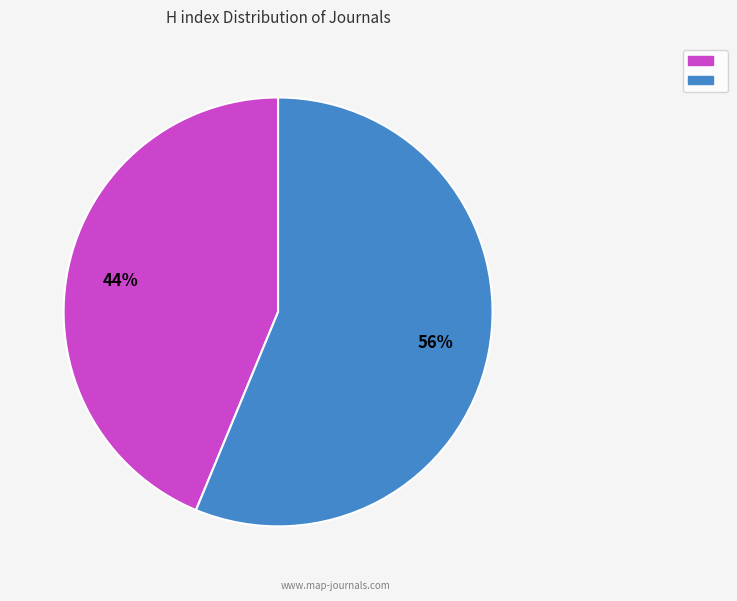

To the nearest percent, what is the average slice percentage?

50%